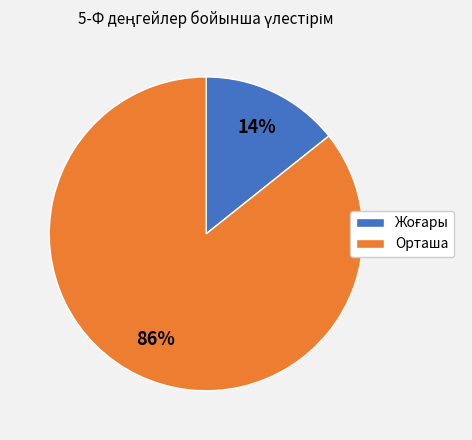

Which slice is the largest?

Орташа